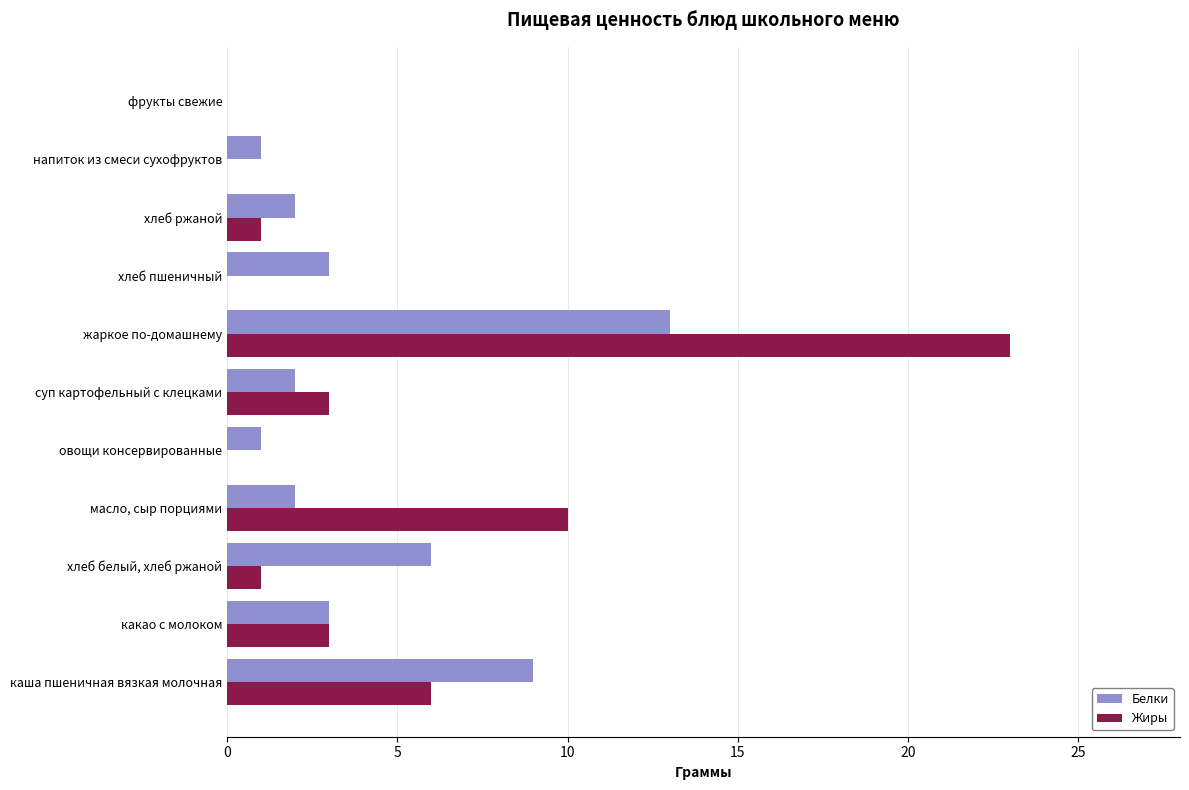

What is the sum of the Жиры values at напиток из смеси сухофруктов and суп картофельный с клецками?

3